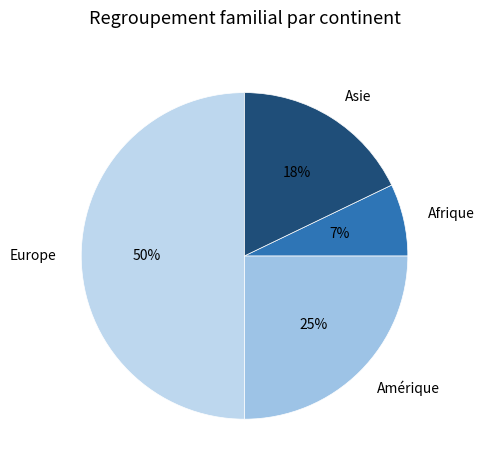

To the nearest percent, what portion does Amérique represent?

25%